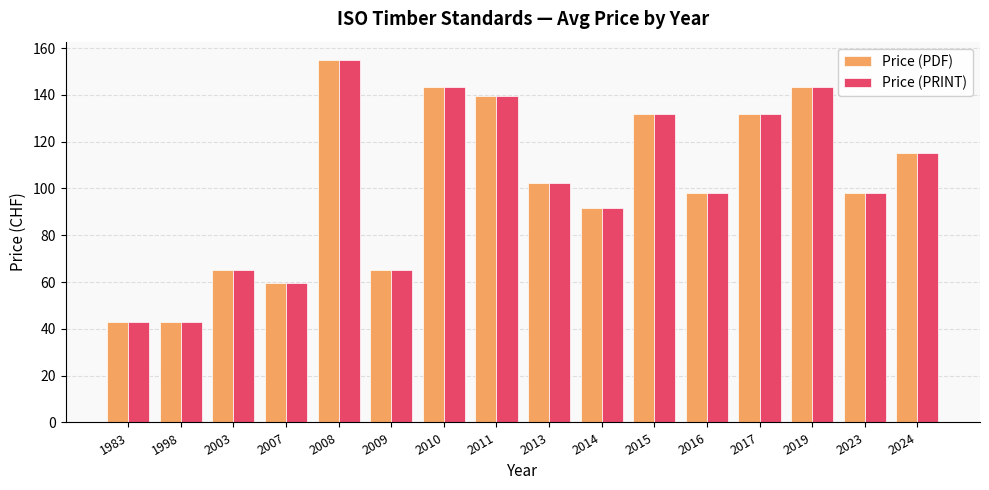

What is the difference between the Price (PDF) values at 1998 and 2019?

100.5